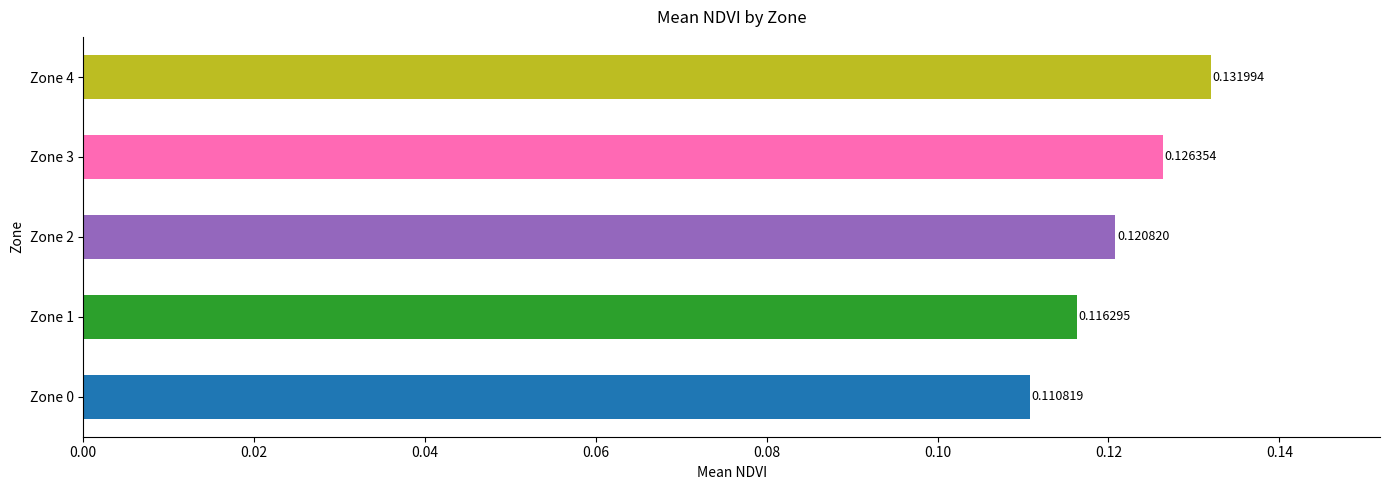

What is the sum of all values?

0.6